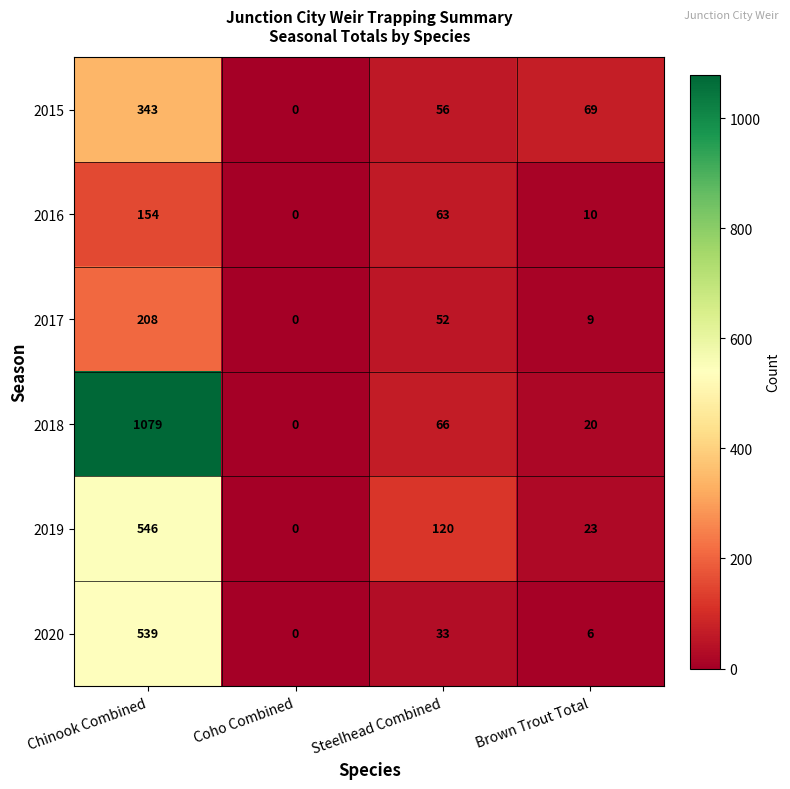

Is it true that 2020 equals 11 at Steelhead Combined?

False